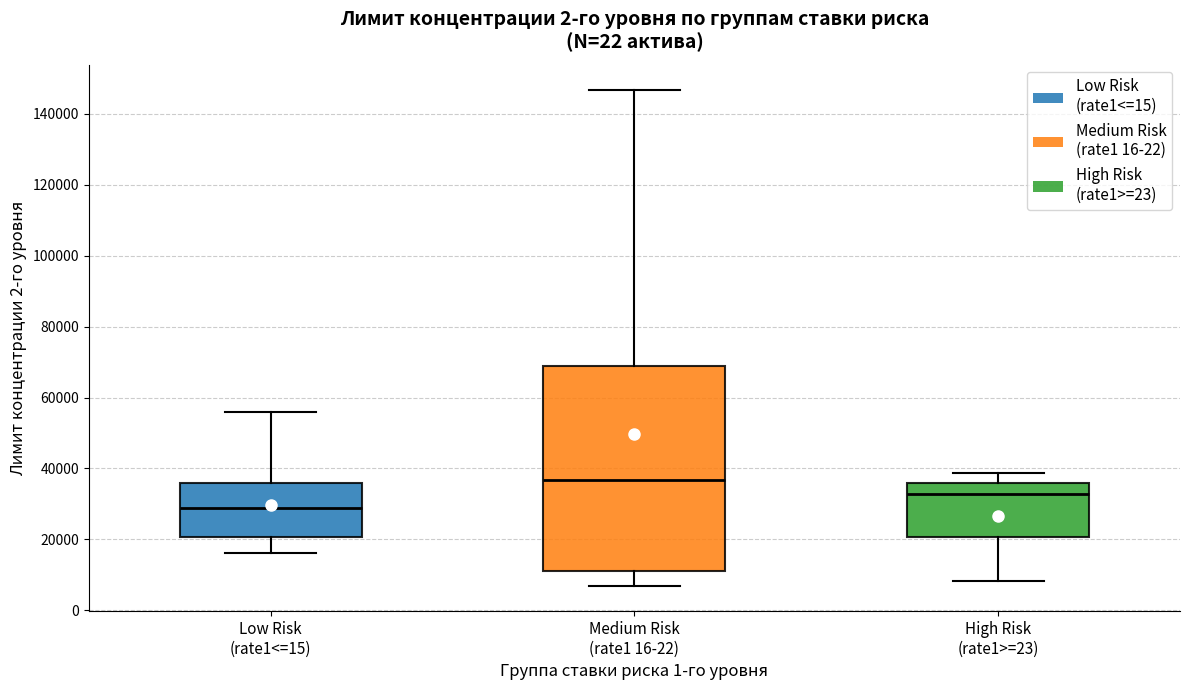

Reading left to right, read every box against the y-axis: the position of its median line, the range the box covers, and the ends of its whiskers. The values are not printed on the chart, so give them approximately, as read against the axis.

Low Risk (rate1<=15): median 28000, box 20000 to 36000, whiskers 16000 to 56000
Medium Risk (rate1 16-22): median 36000, box 10000 to 68000, whiskers 6000 to 146000
High Risk (rate1>=23): median 32000, box 20000 to 36000, whiskers 8000 to 38000